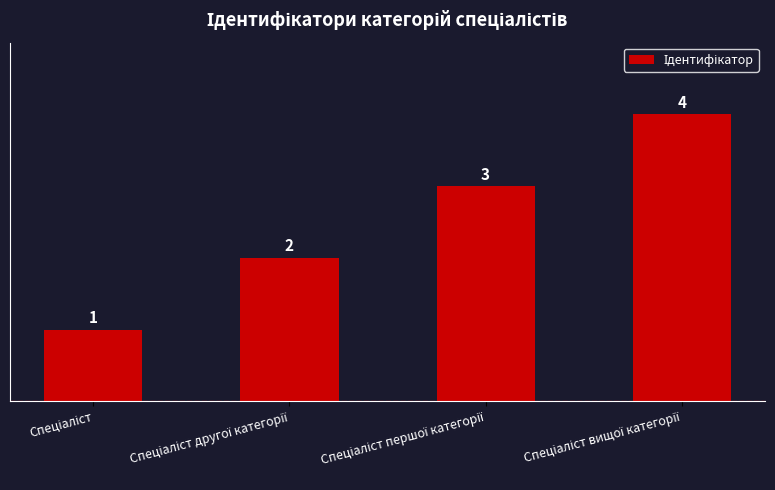

How many values are below 3?

2